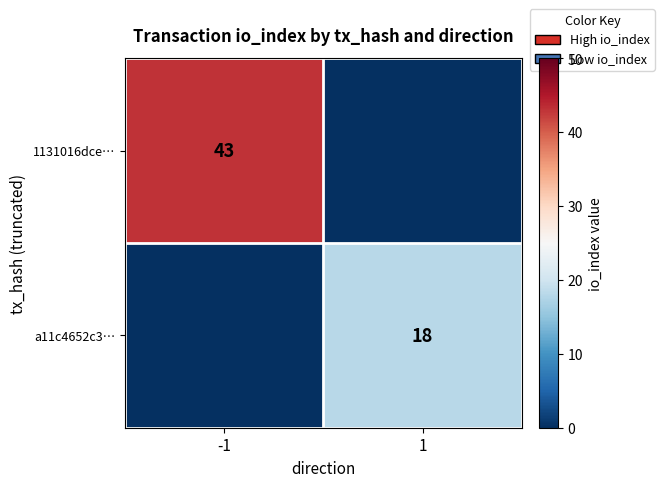

Is it true that a11c4652c3… equals 6 at 1?

False